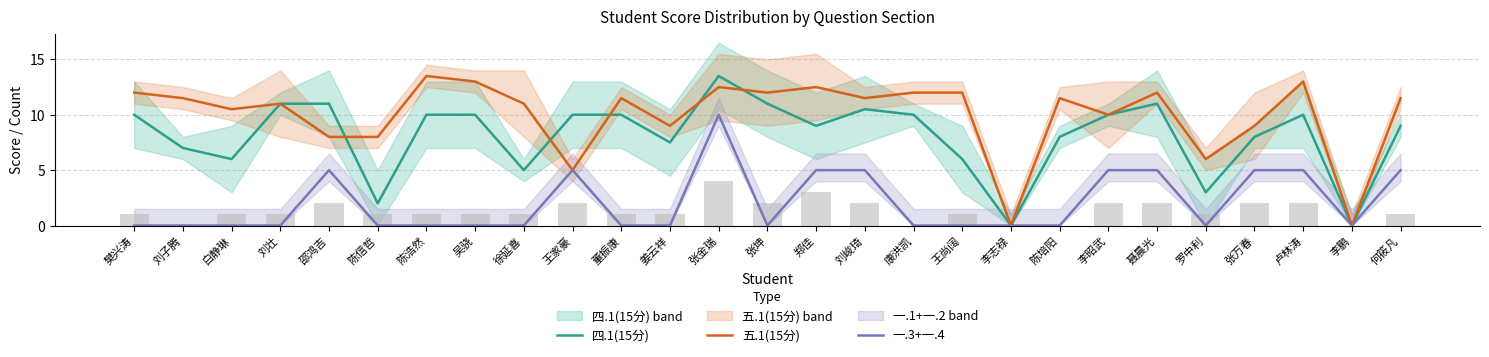

At which label does 五.1(15分) first exceed 11?

樊兴涛